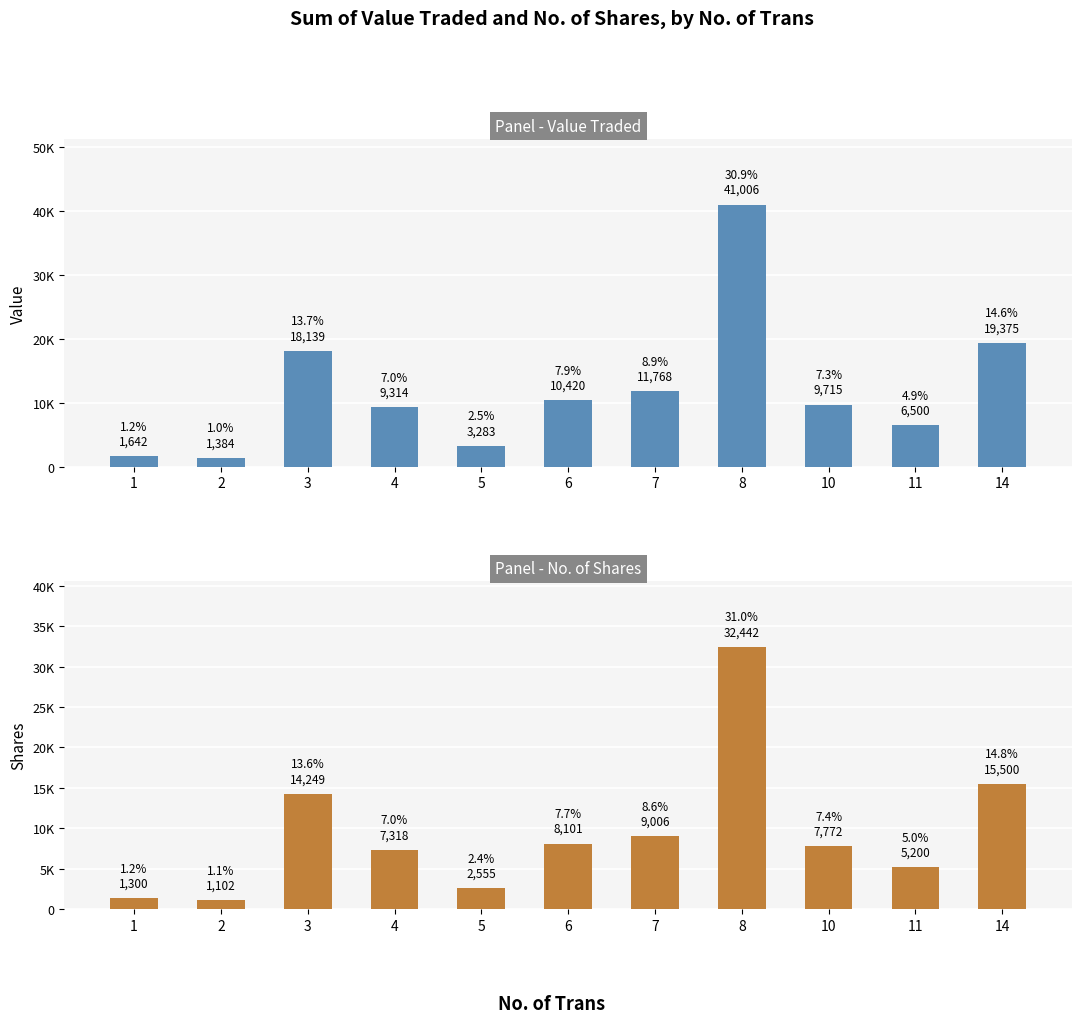

At how many categories does at least one series exceed 9721?

5